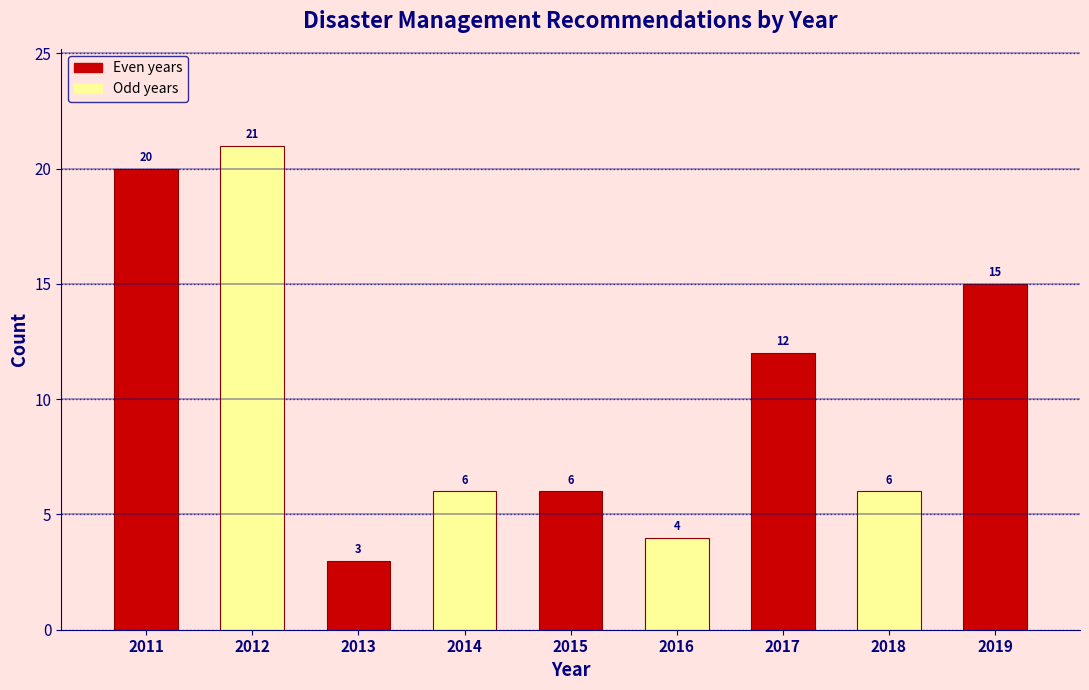

Reading left to right, what are all the values shown in this chart?

20	21	3	6	6	4	12	6	15